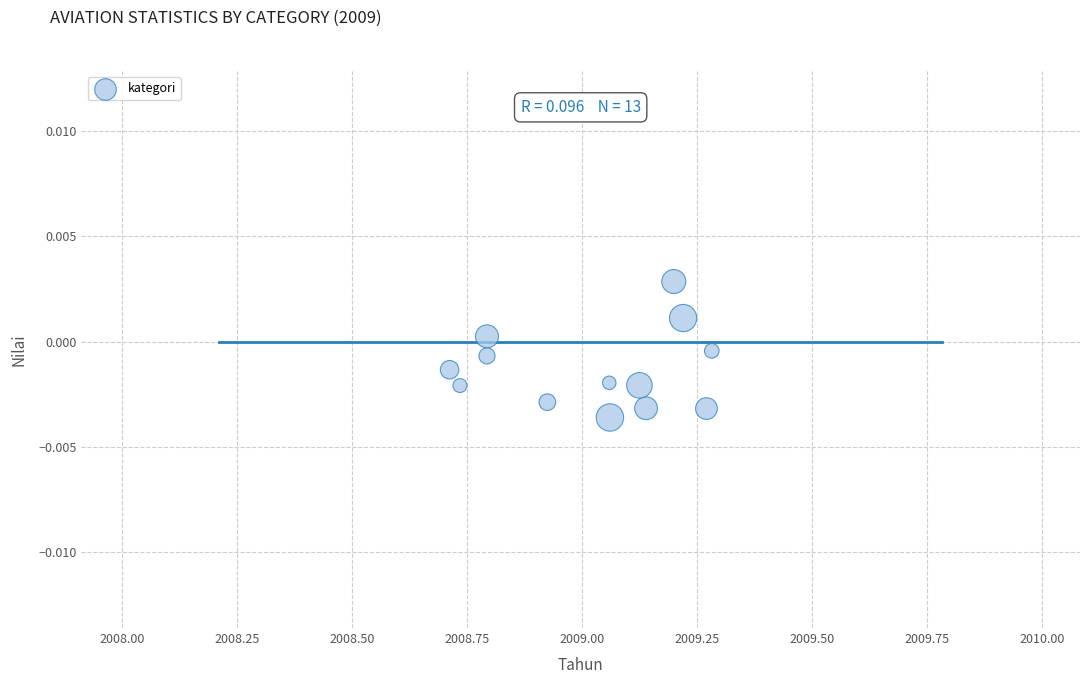

What is the range of X values (max minus min)?

0.6